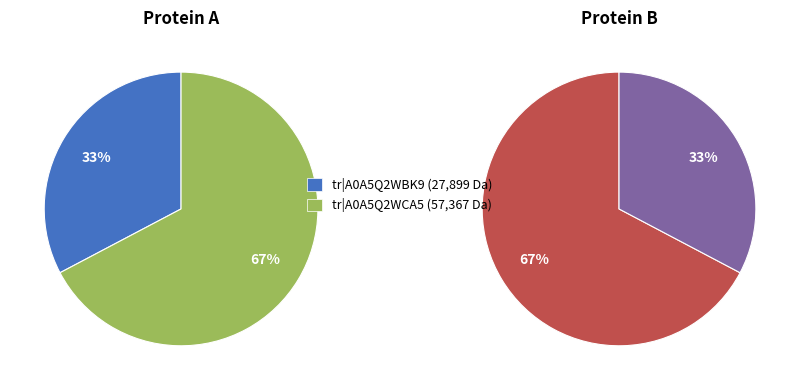

The tr|A0A5Q2WBK9 slice represents 46% of the pie. True or false?

False